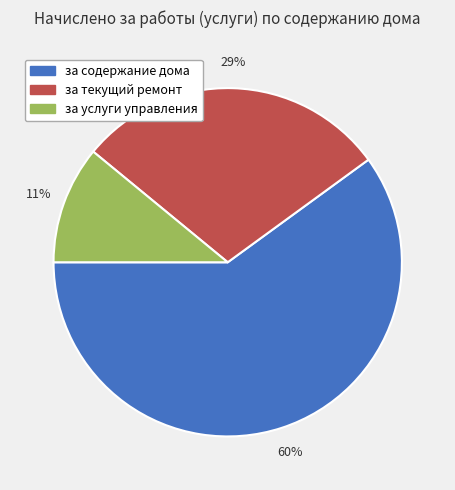

To the nearest percent, what is the combined percentage of за текущий ремонт and за услуги управления?

40%